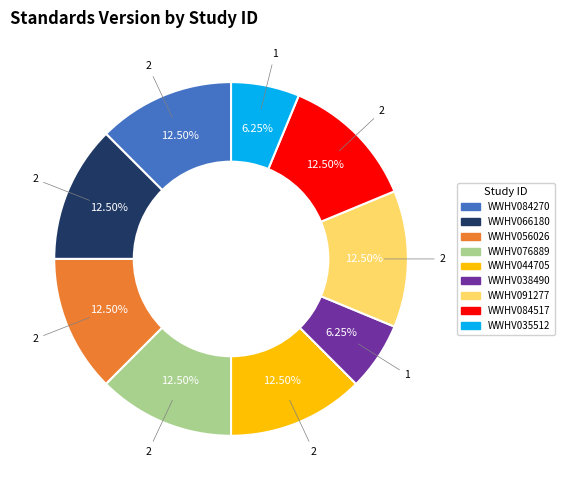

To the nearest percent, what is the average slice percentage?

11%